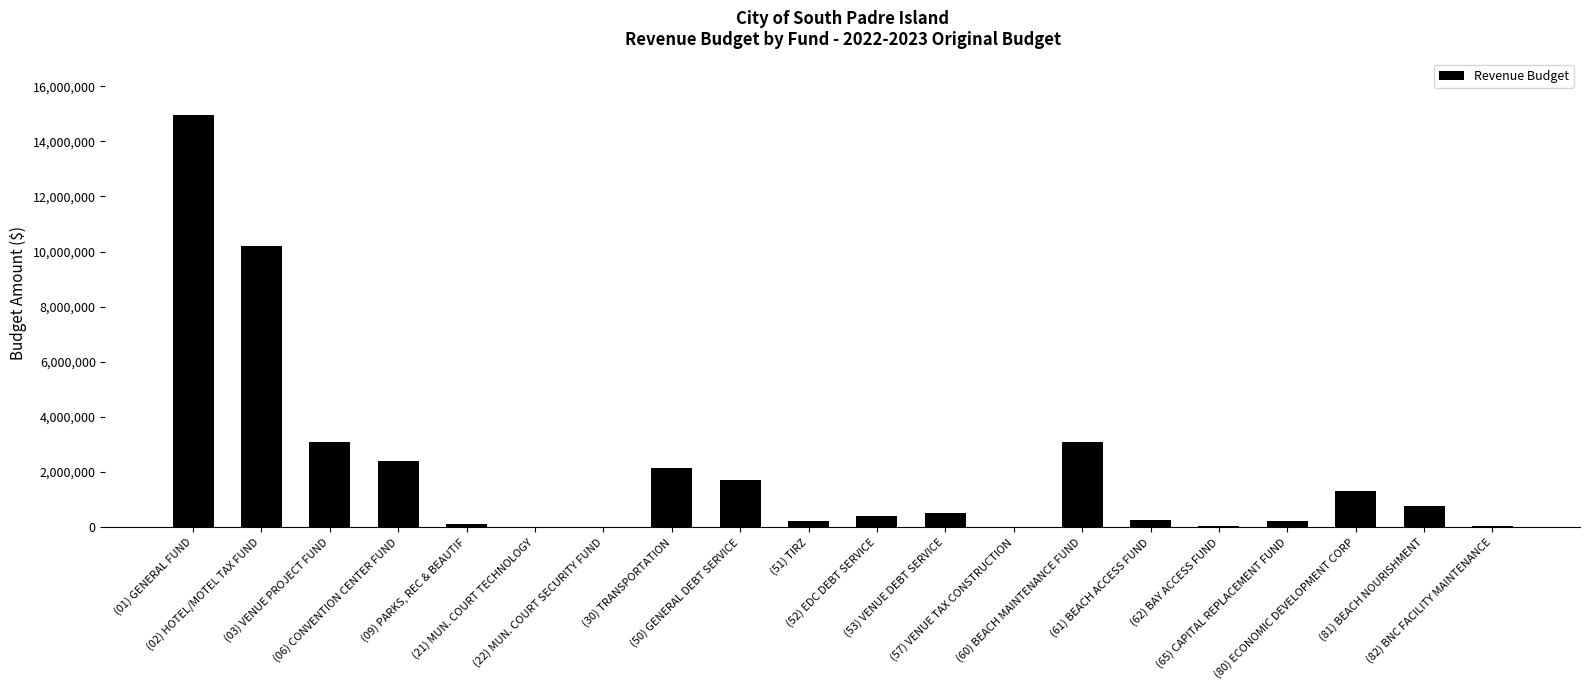

What is the maximum value shown in the chart?

14946221